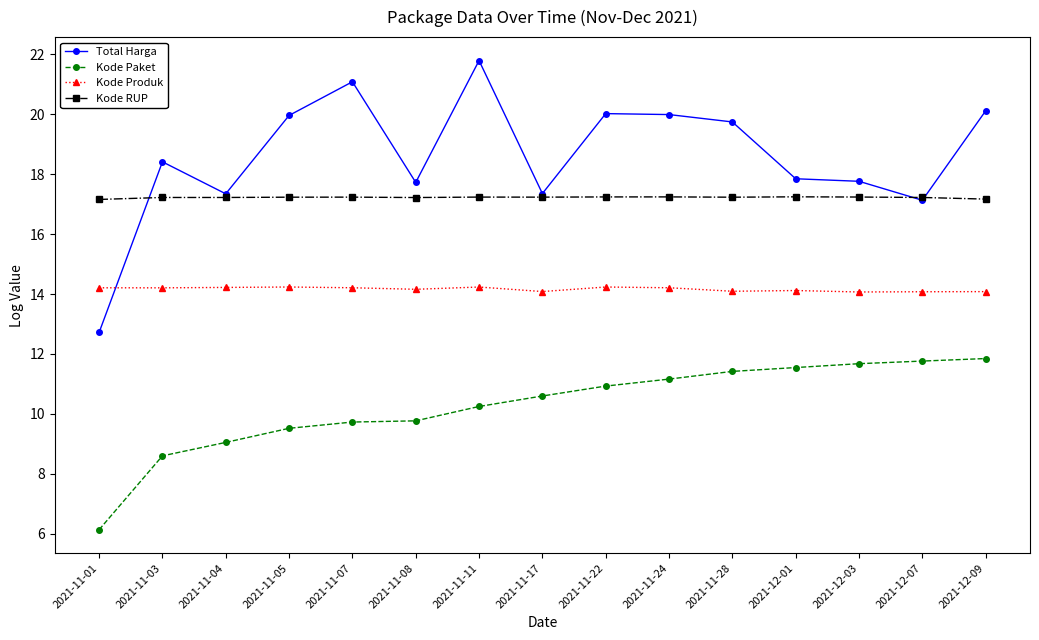

Which series changed the most between 2021-11-04 and 2021-11-24?

Total Harga